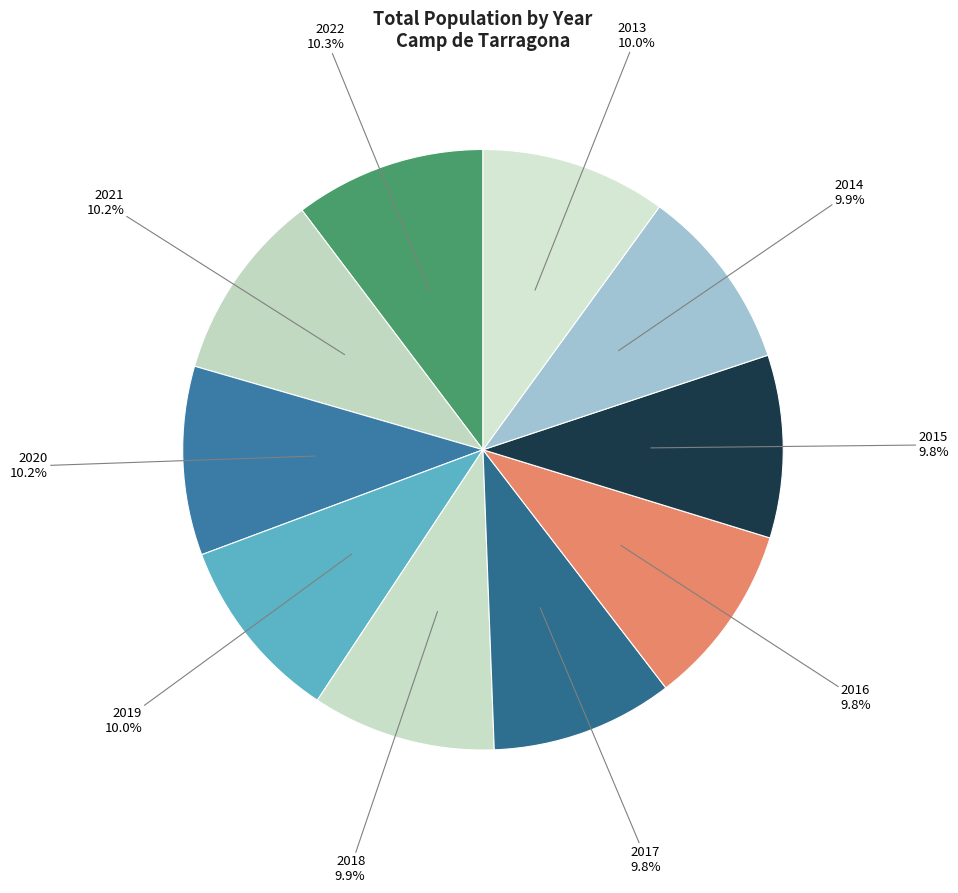

Count the number of slices in the pie.

10